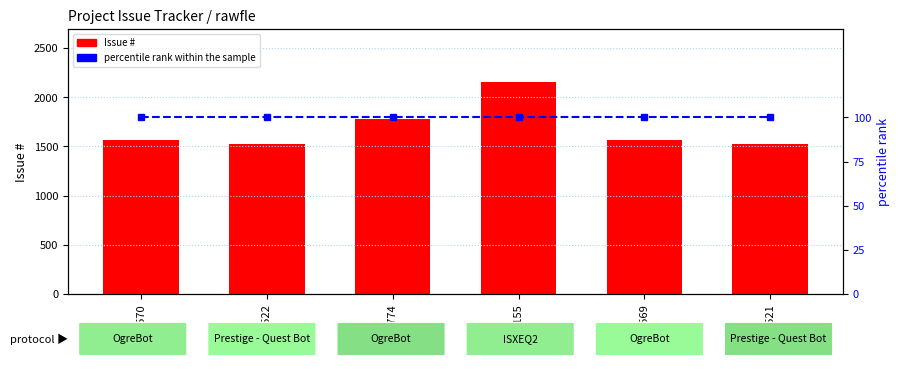

Reading left to right, what are all the values shown in this chart?

Issue #: #1570=1570	#1522=1522	#1774=1774	#2155=2155	#1569=1569	#1521=1521
percentile rank within the sample: #1570=100	#1522=100	#1774=100	#2155=100	#1569=100	#1521=100